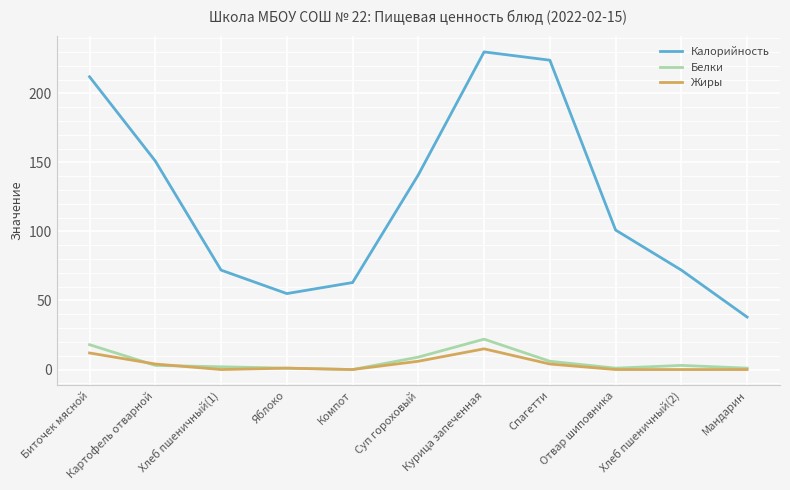

Read the Жиры value at Биточек мясной.

12